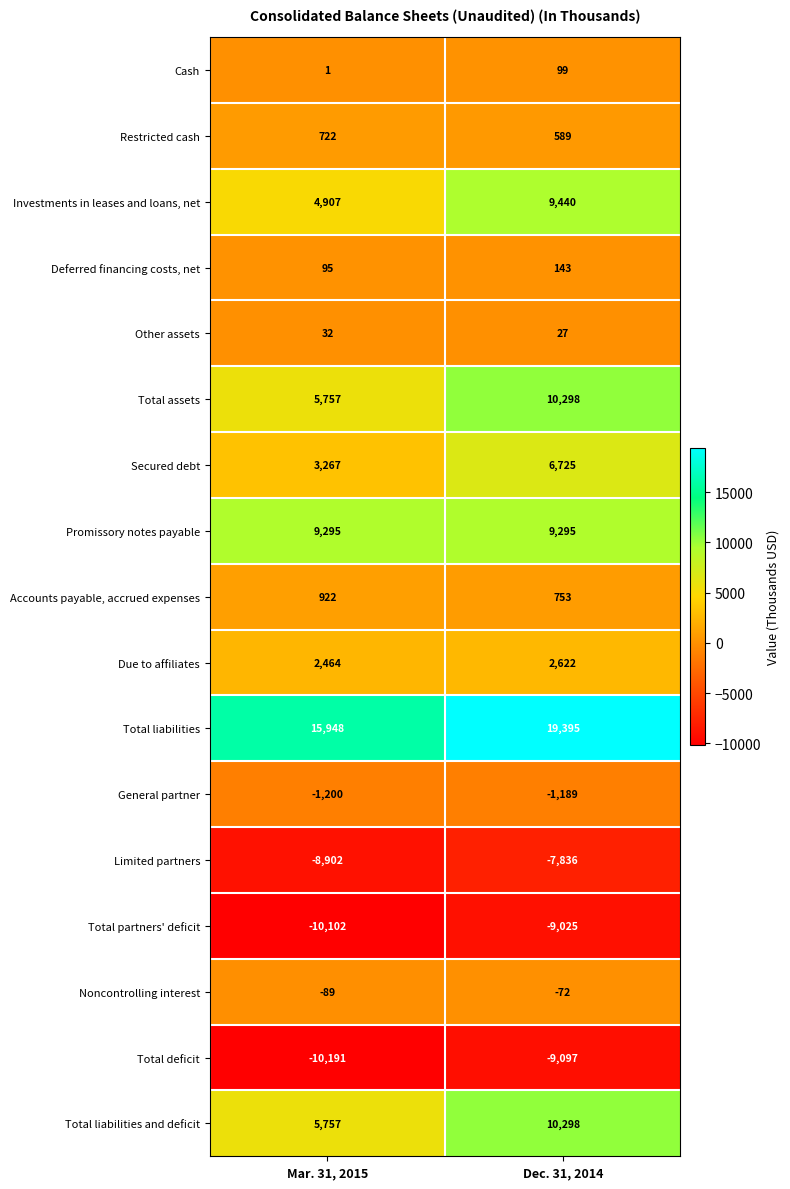

What is the difference between the Investments in leases and loans, net values at Dec. 31, 2014 and Mar. 31, 2015?

4533